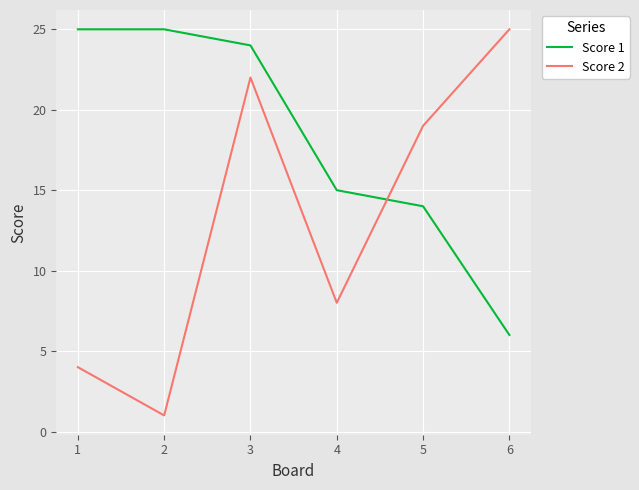

Rank the series at 1 from highest to lowest value.

Score 1, Score 2